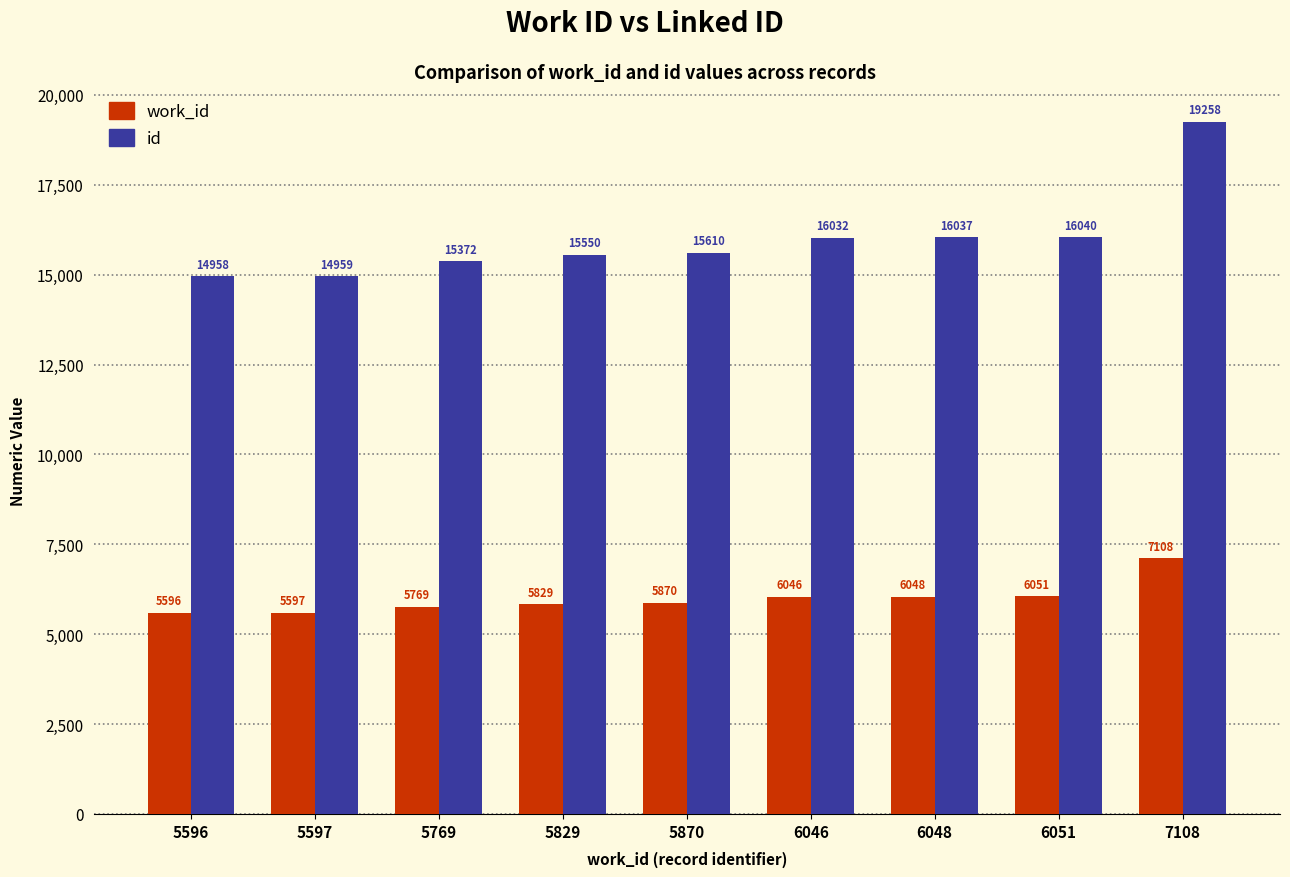

How many categories are shown in the chart?

9